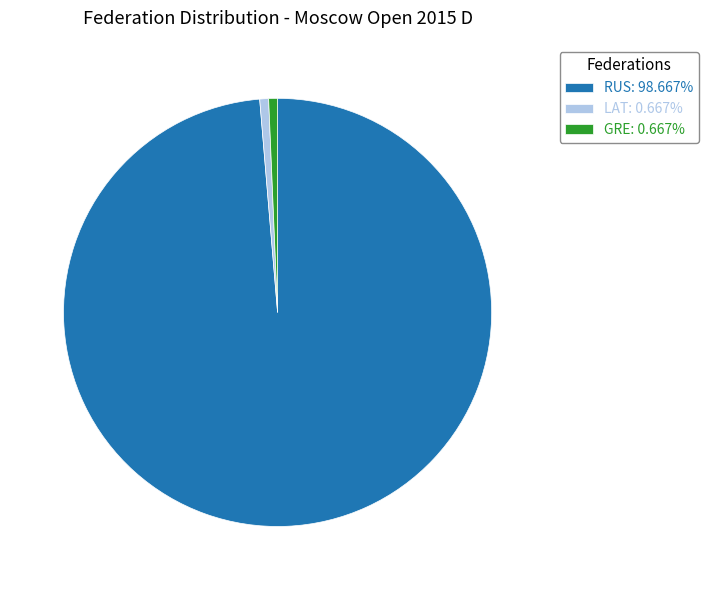

Do LAT: 0.667% and GRE: 0.667% together represent more than half of the pie?

No